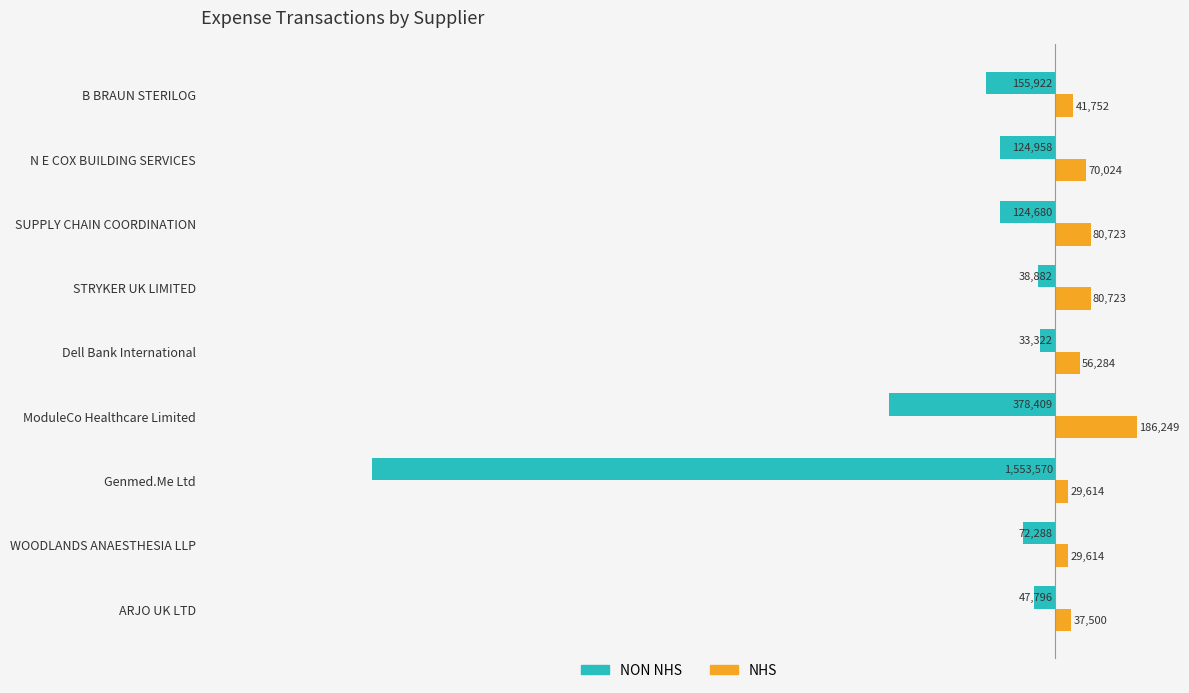

What are all the series names shown in the legend?

NON NHS, NHS